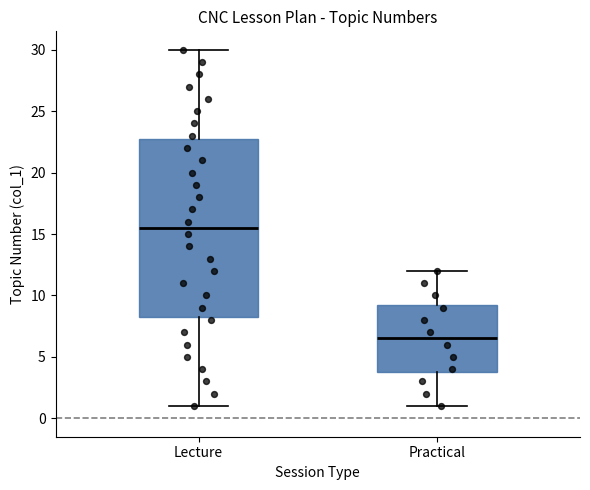

Which box has the highest median line?

Lecture